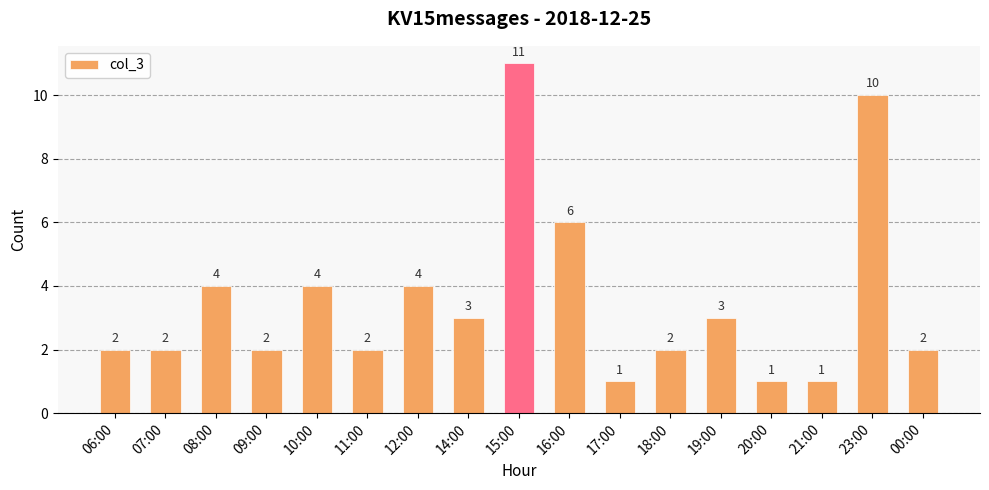

What is the difference between the values at 08:00 and 15:00?

7